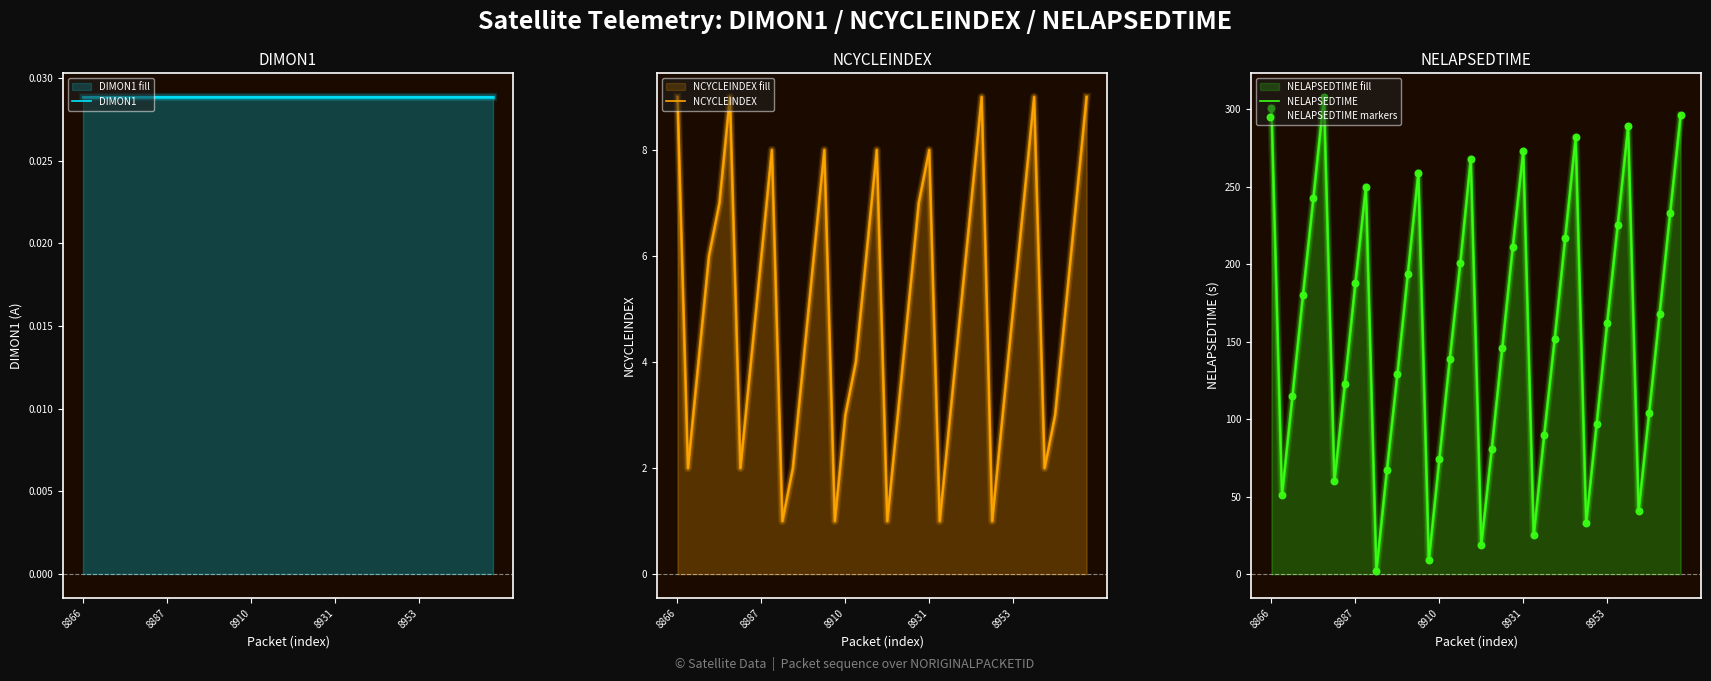

Which series reaches the maximum Y coordinate?

NELAPSEDTIME